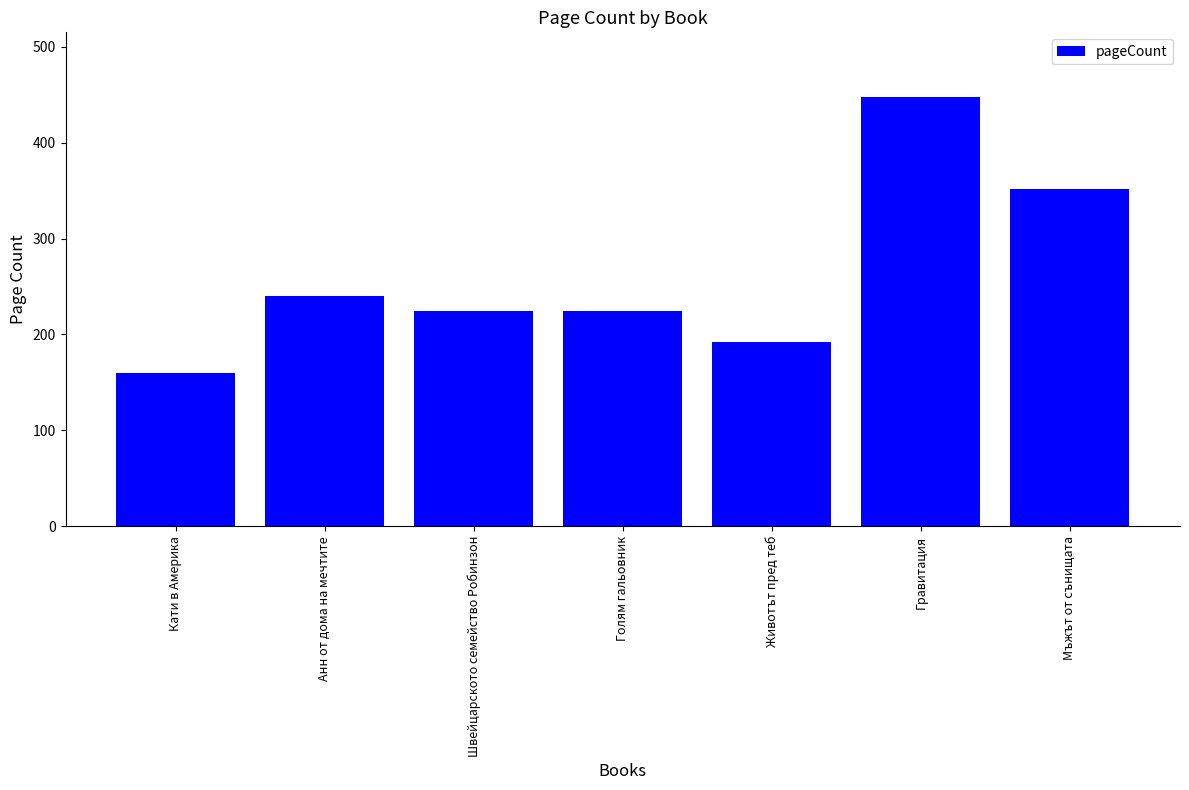

What is the smallest value displayed?

160